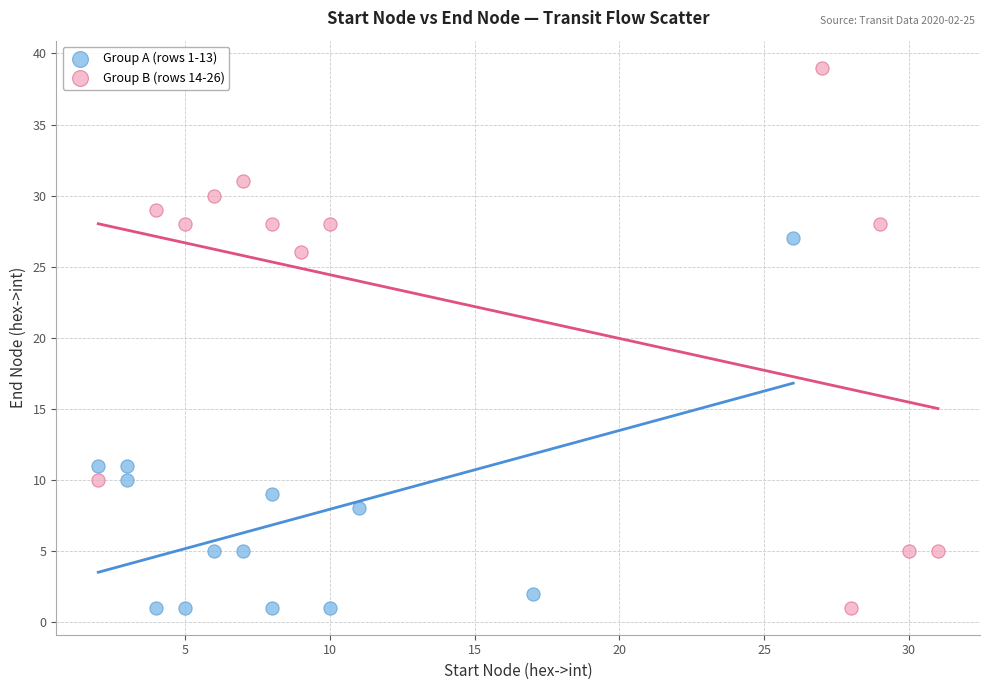

Which series has the widest spread of Y values?

Group B (rows 14-26)